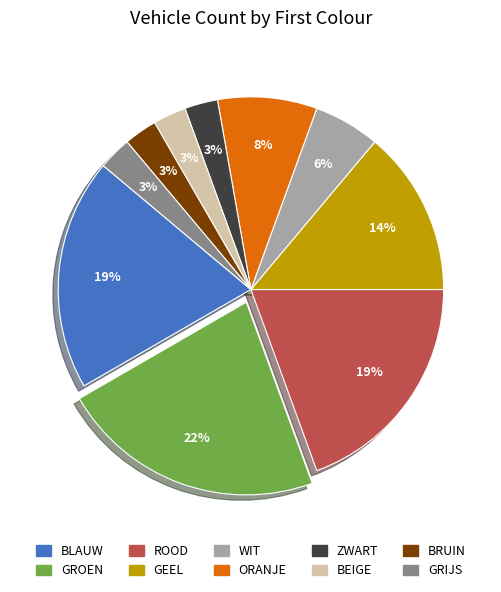

To the nearest percent, what is the average slice percentage?

10%